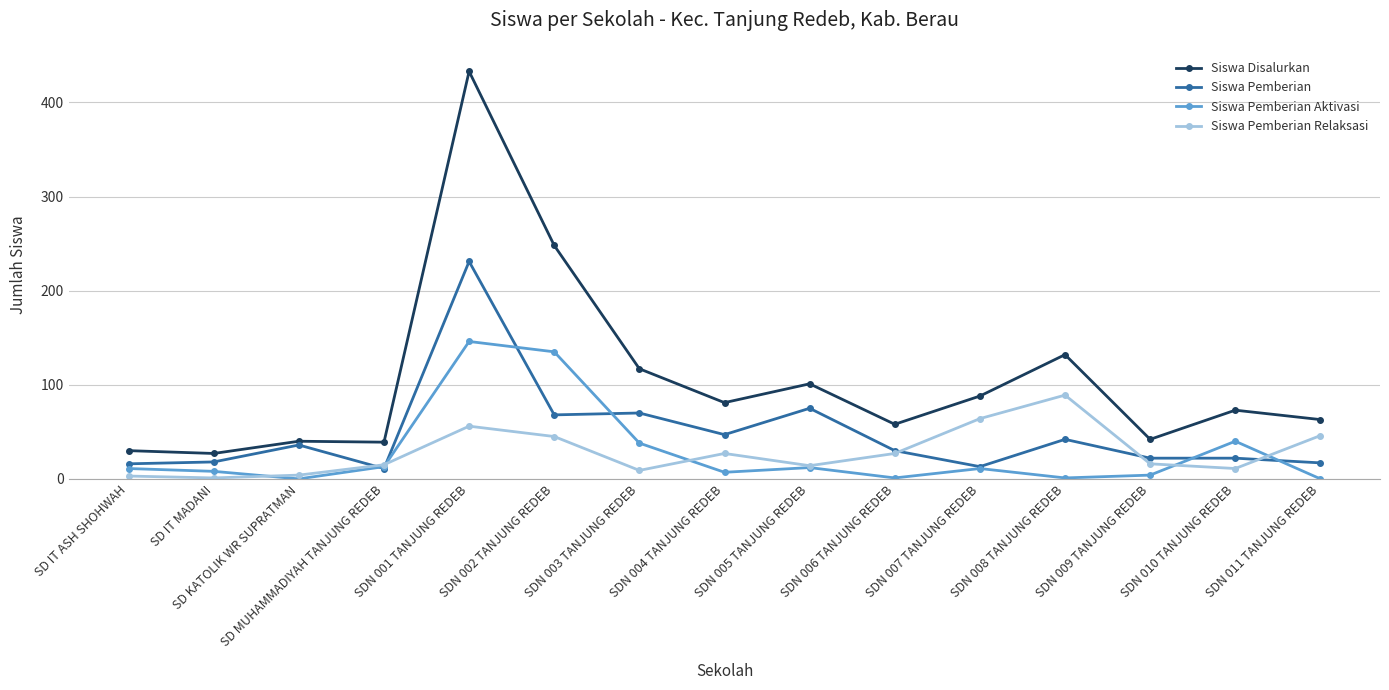

What is the difference between the maximum and minimum values in the Siswa Disalurkan series?

406